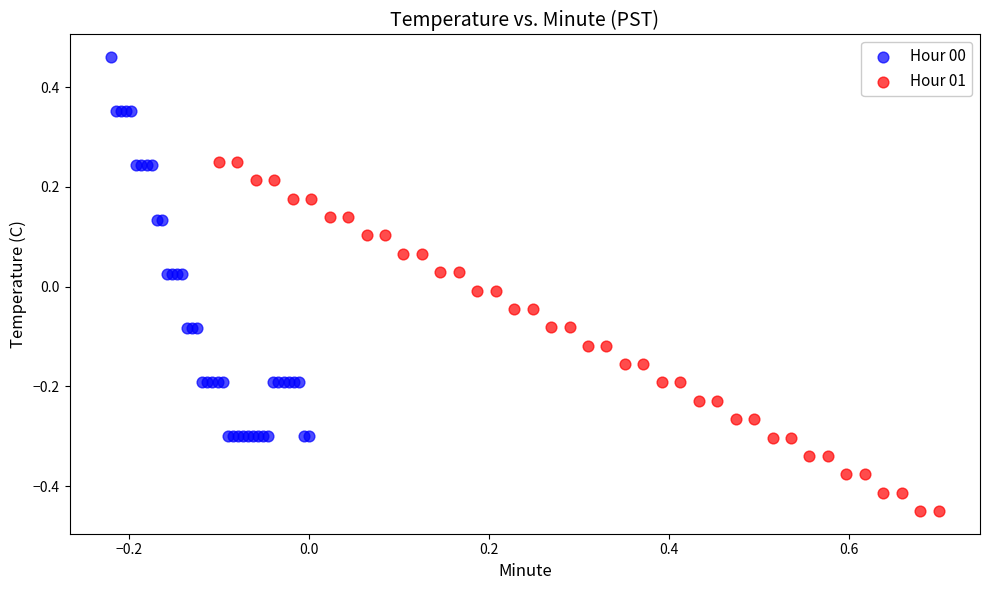

Which series contains the lowest Y value?

Hour 01